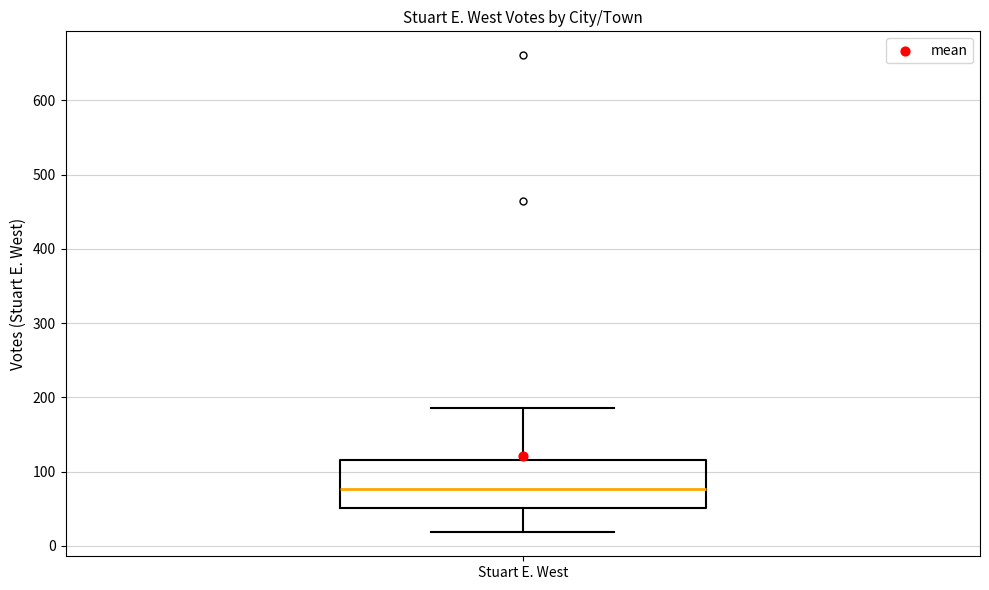

Transcribe this box plot: give where the median line is, the range the box spans, and where the two whiskers end, as read against the y-axis. The values are not printed on the chart, so give them approximately, as read against the axis.

median 80, box 50 to 120, whiskers 20 to 190